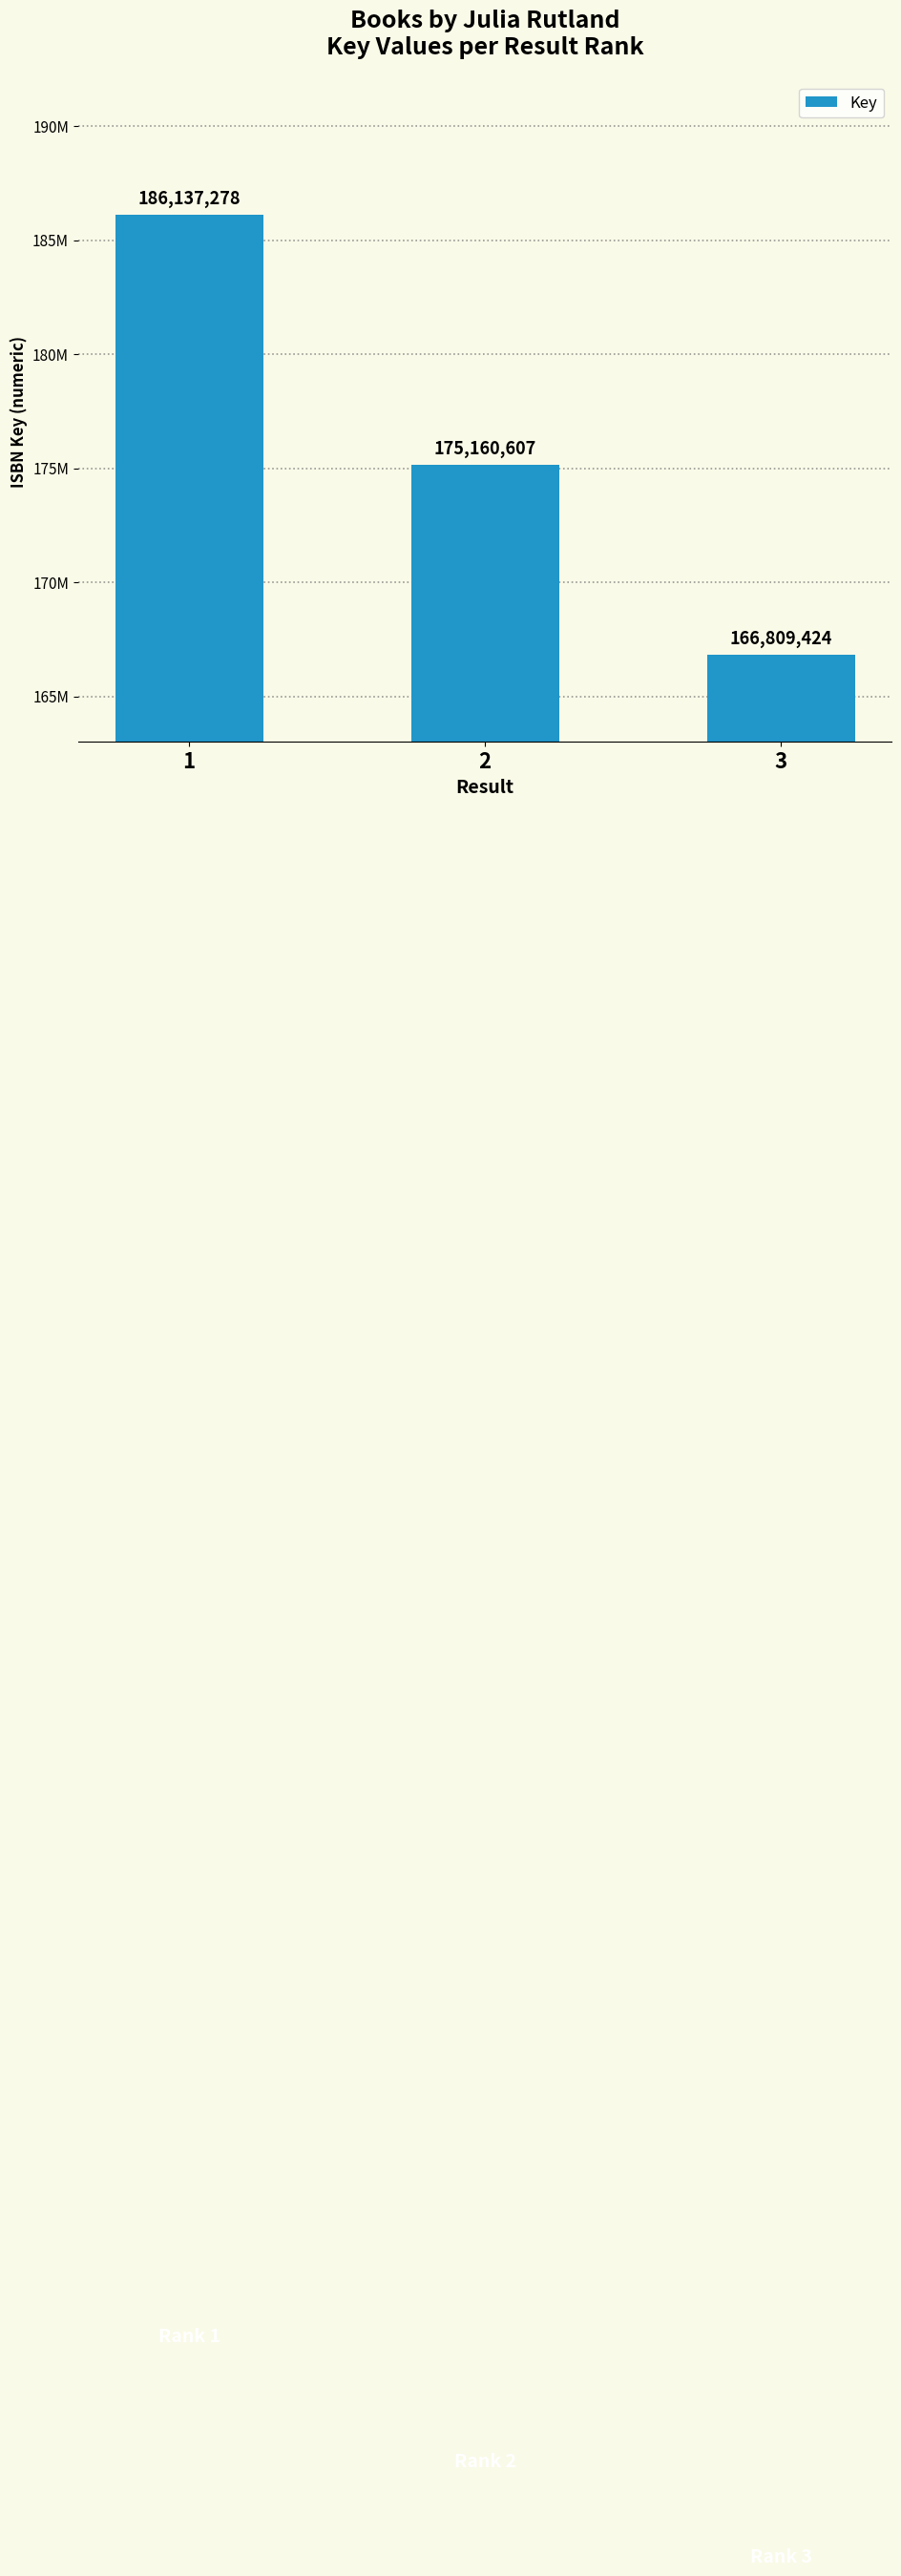

Does the chart contain any negative values?

No